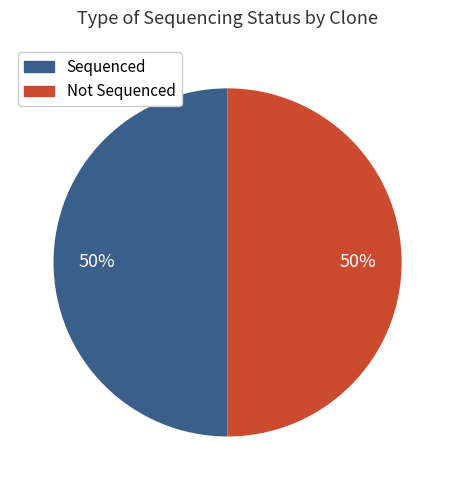

Count the number of slices in the pie.

2